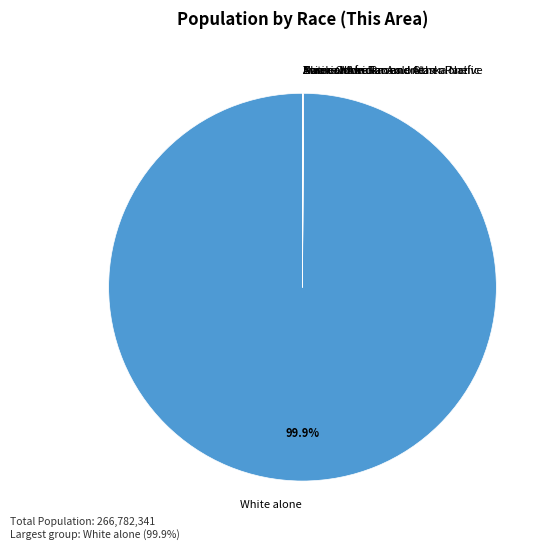

What is the largest slice in the pie chart?

White alone